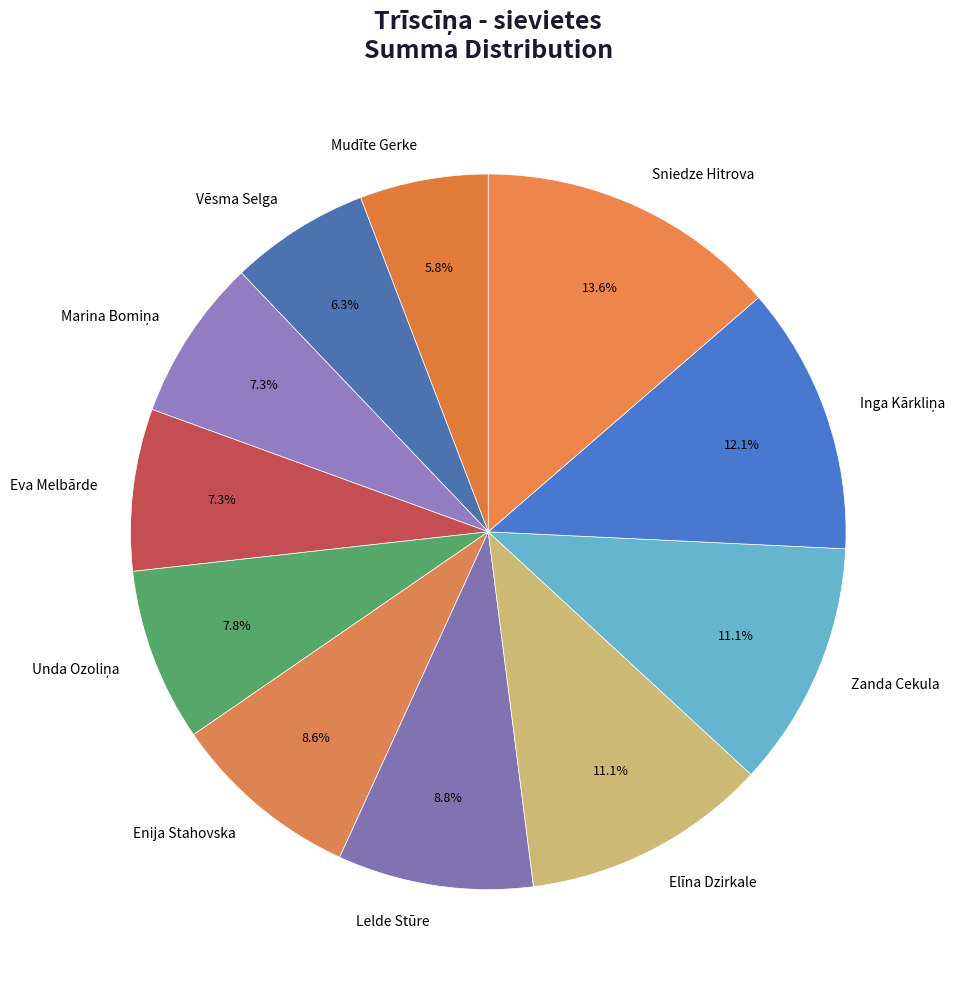

What is the ratio of the value at Lelde Stūre to the value at Mudīte Gerke?

1.5